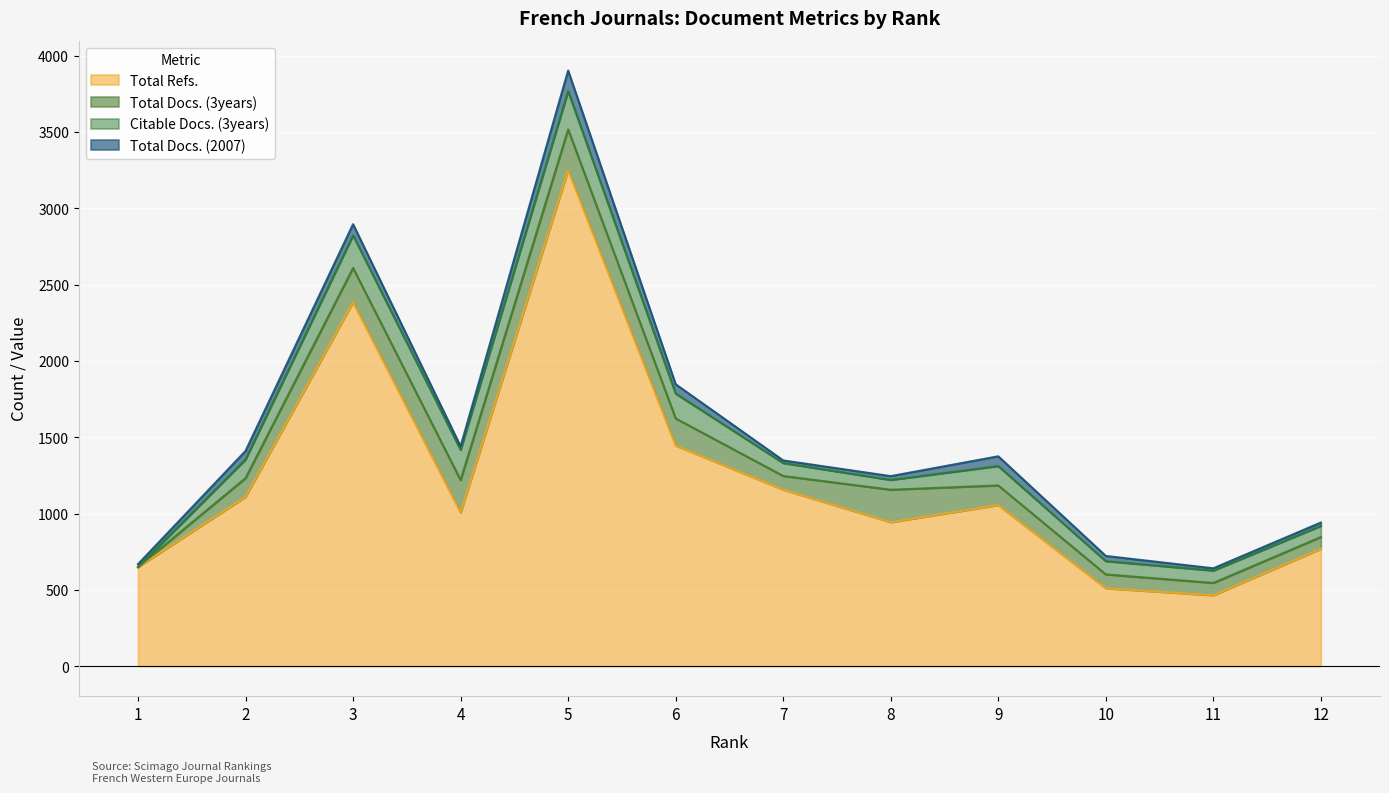

How many distinct data groups are displayed?

4